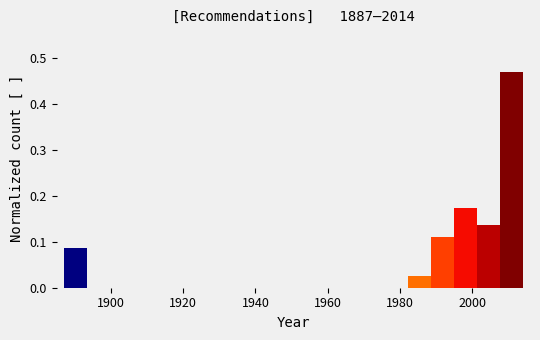

Around what value on the x-axis is the tallest bar? Give the approximate position of its centre, as read against the axis.

2010